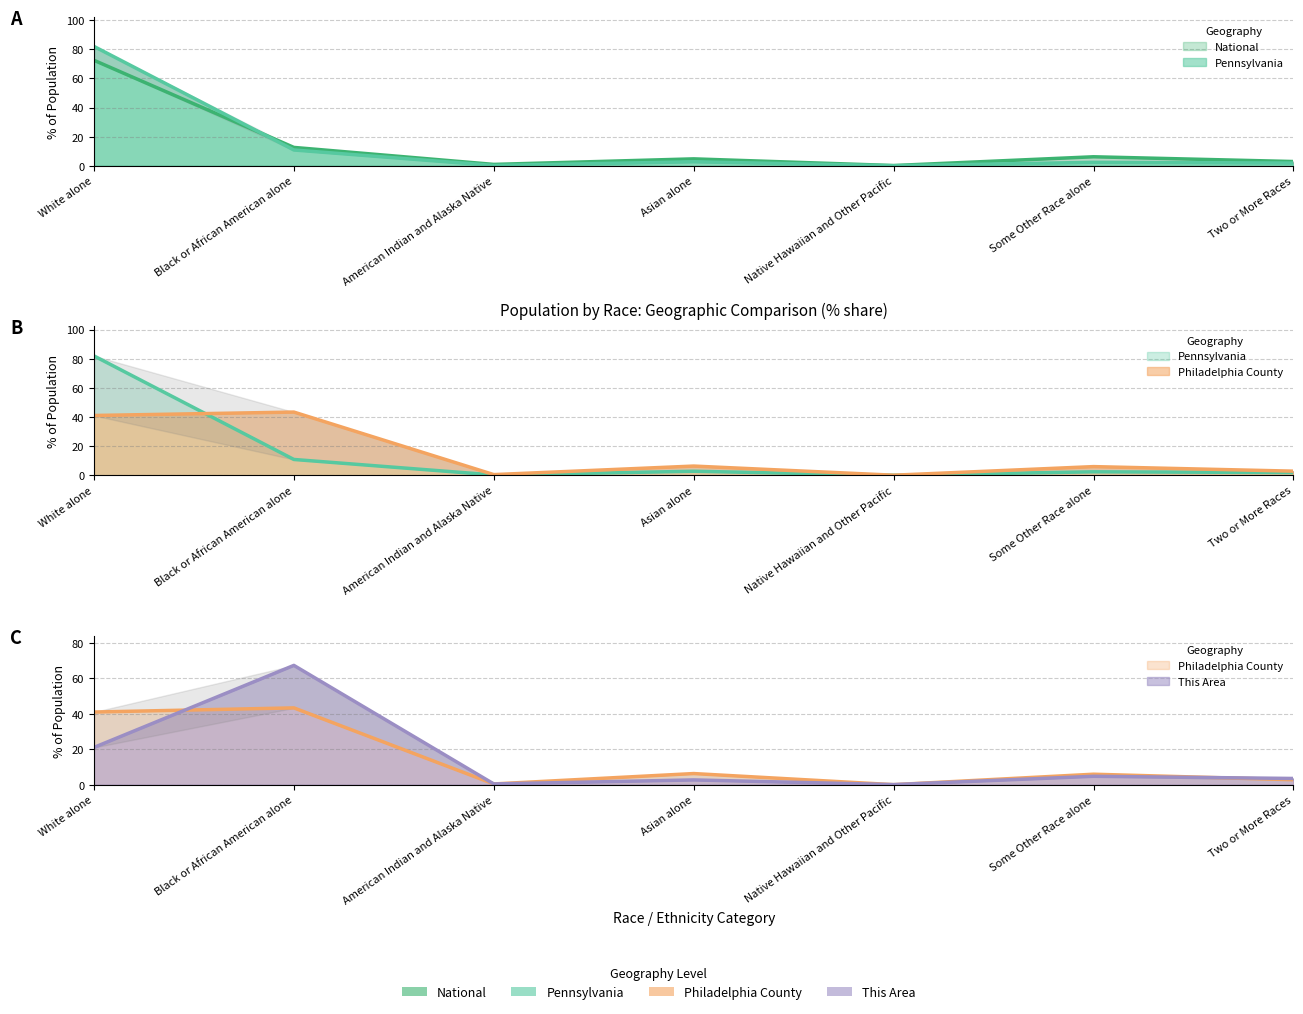

What is the difference between the maximum and minimum values in the This Area series?

67.3